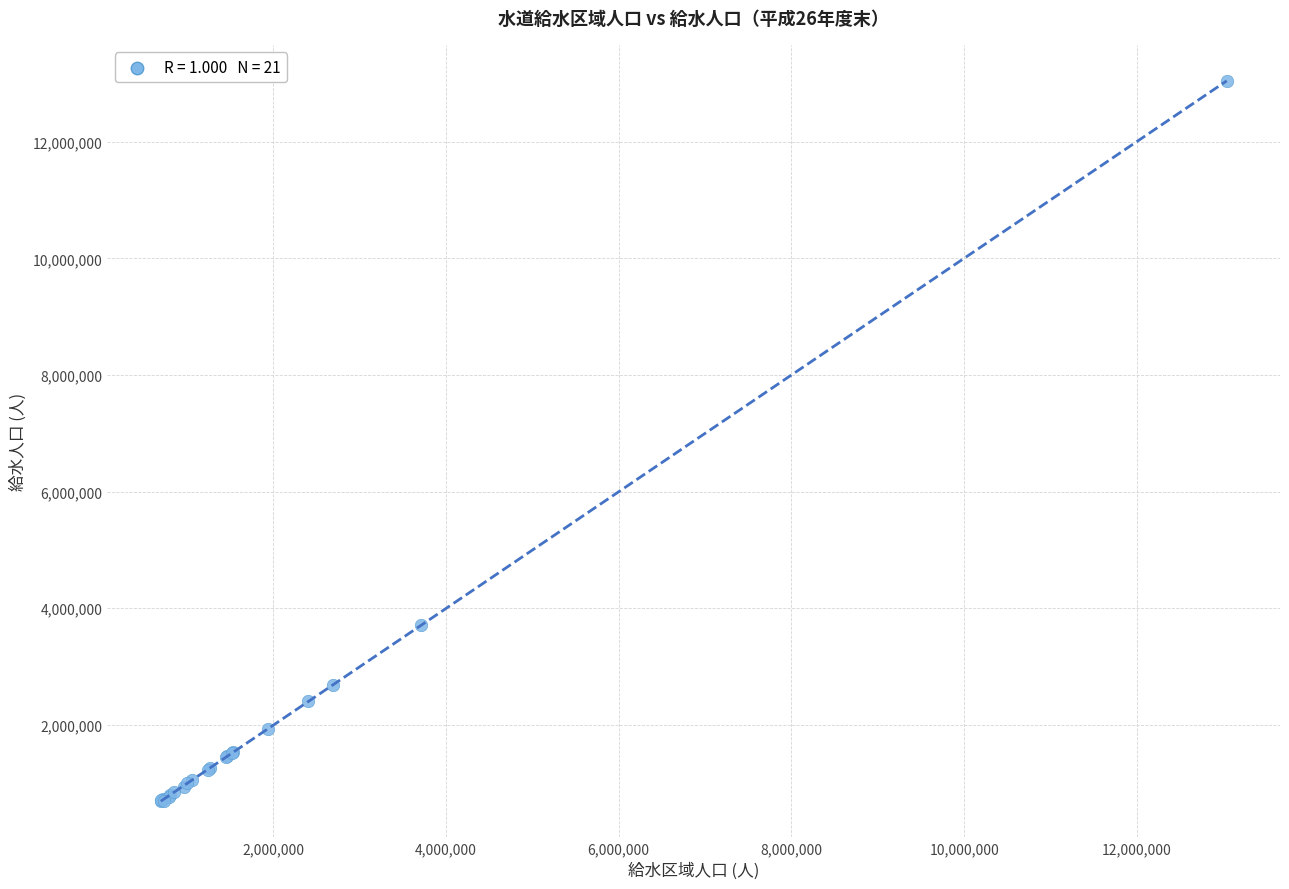

What Y value in the scatter plot is closest to 6866022?

3712122